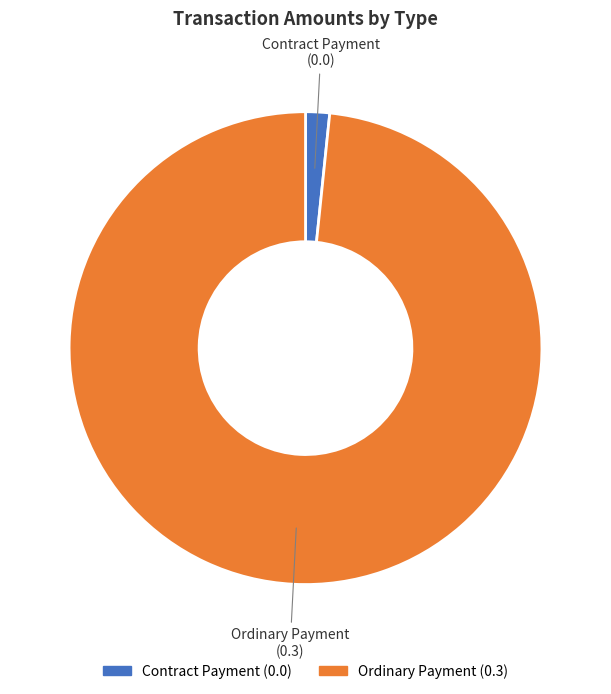

Which slice is the smallest?

Contract Payment